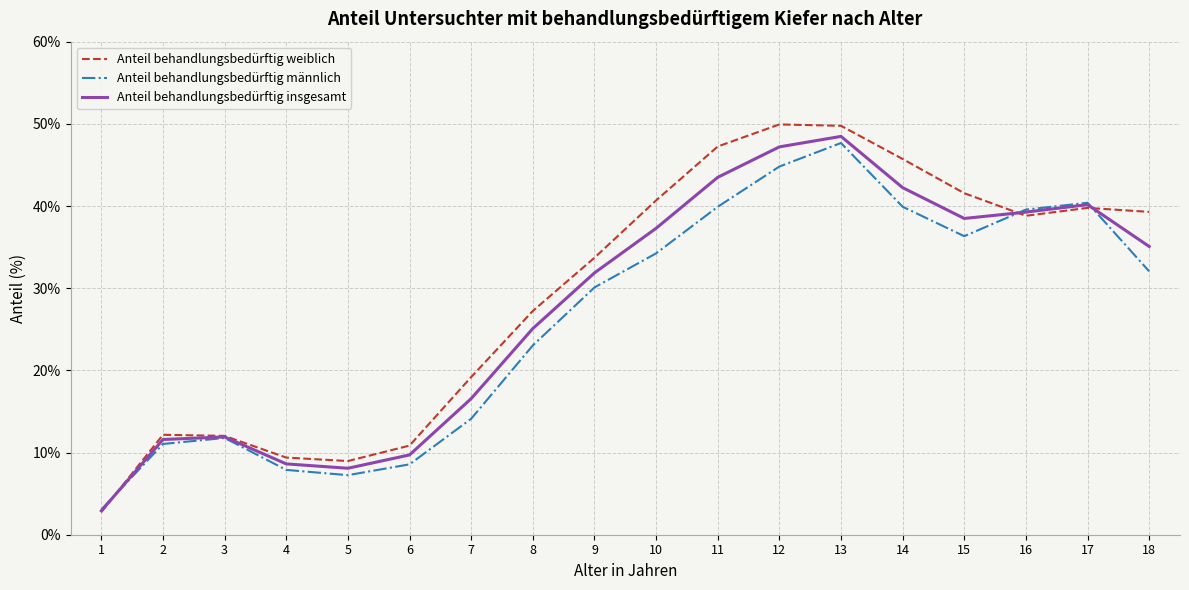

Rank the series at 13 from highest to lowest value.

Anteil behandlungsbedürftig weiblich, Anteil behandlungsbedürftig insgesamt, Anteil behandlungsbedürftig männlich